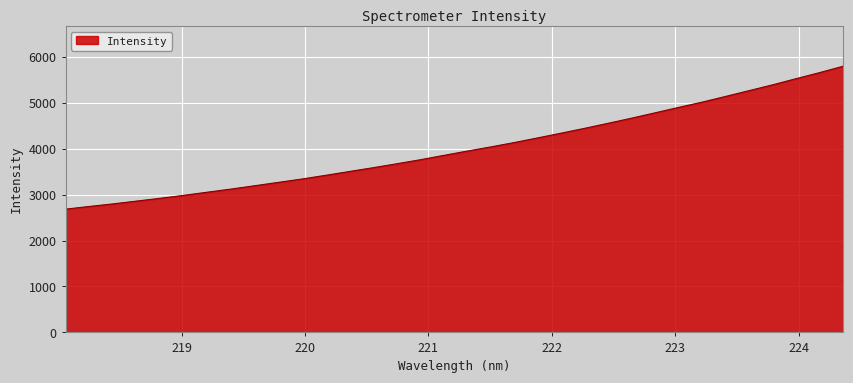

What is the smallest value displayed?

2682.8